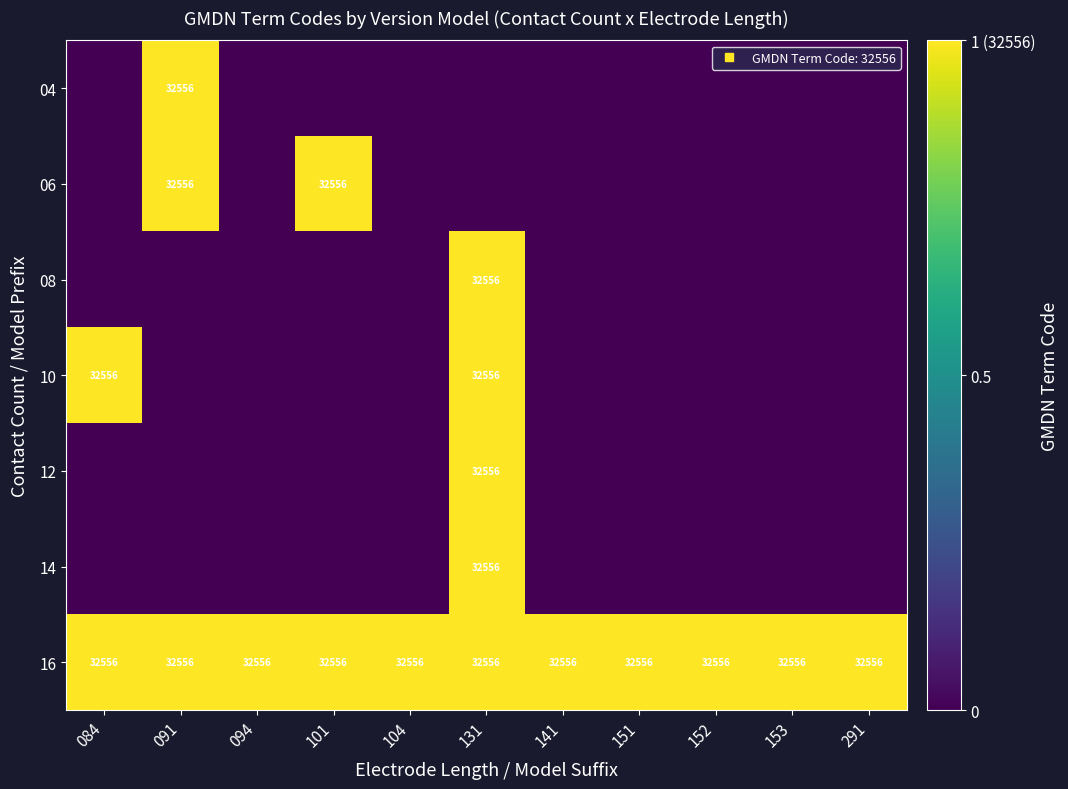

The 16 series shows 1 at 153. True or false?

True